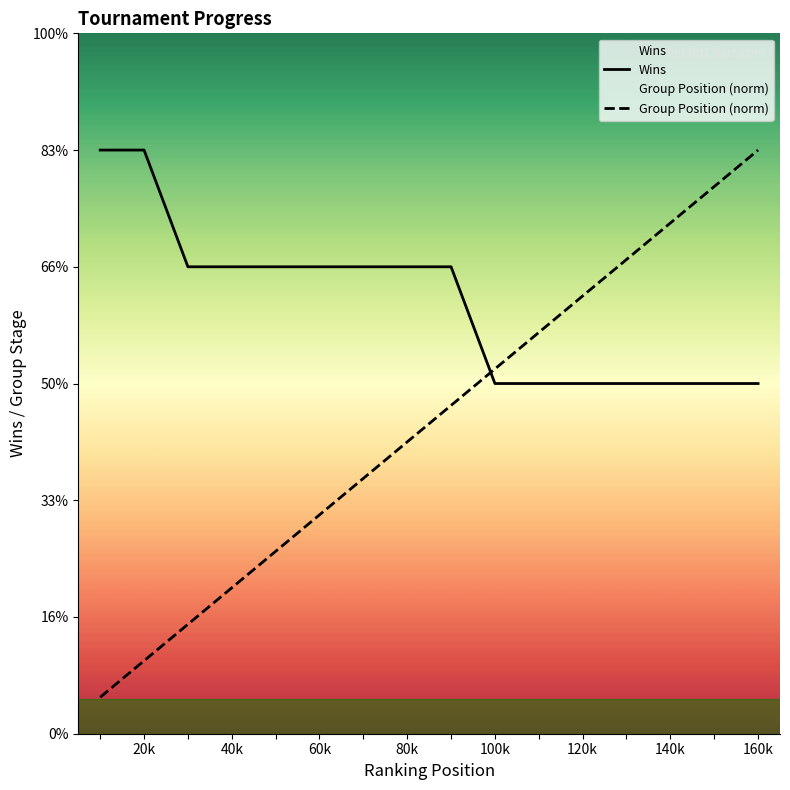

List the series in order of their peak value, lowest first.

Wins, Group Position